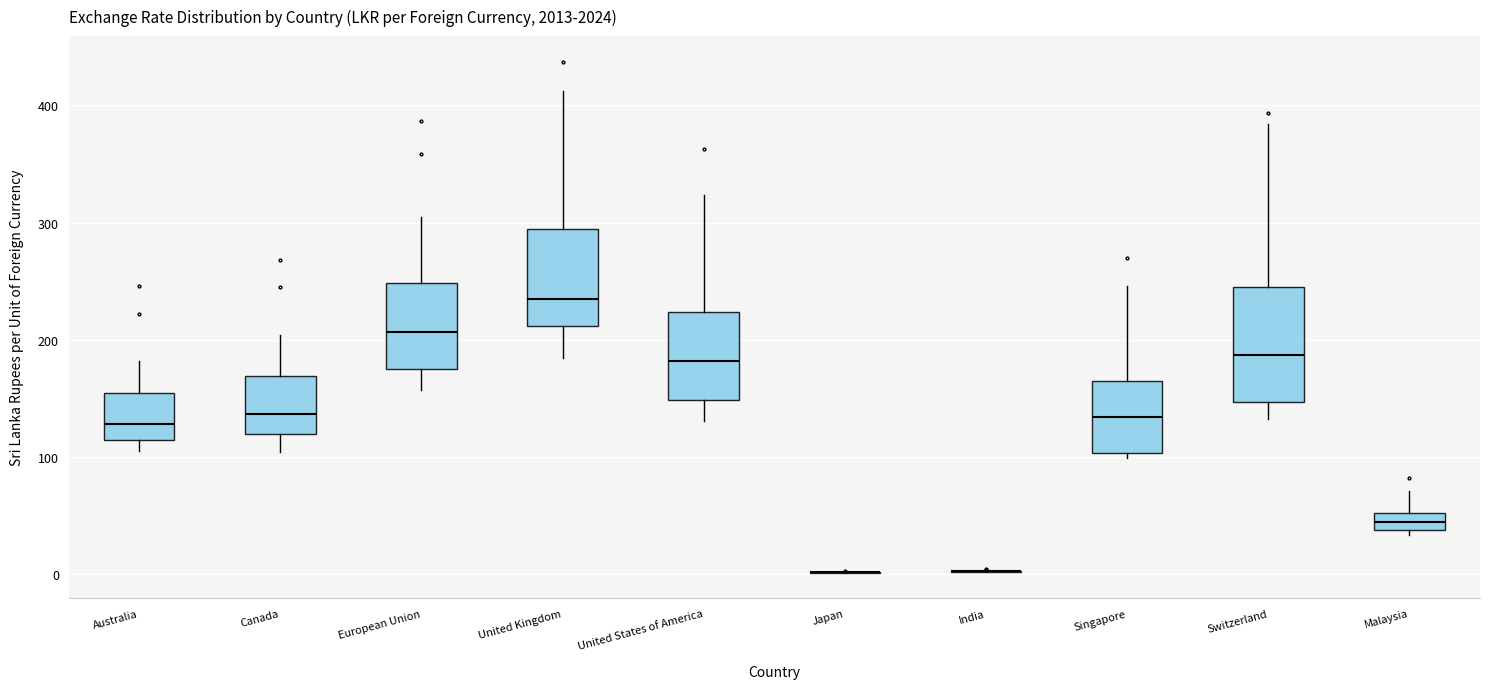

Where is the upper edge of the box for Switzerland on the y-axis? The values are not printed on the chart, so give them approximately, as read against the axis.

250